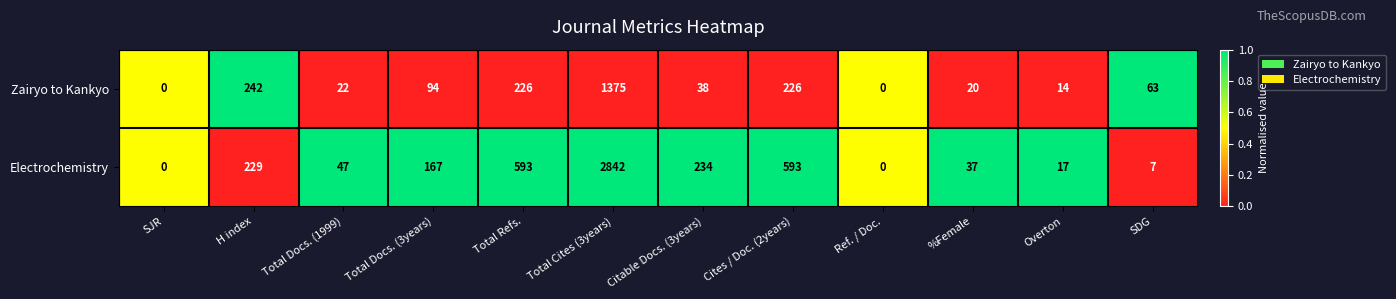

The Electrochemistry series shows 70 at Total Docs. (1999). True or false?

False